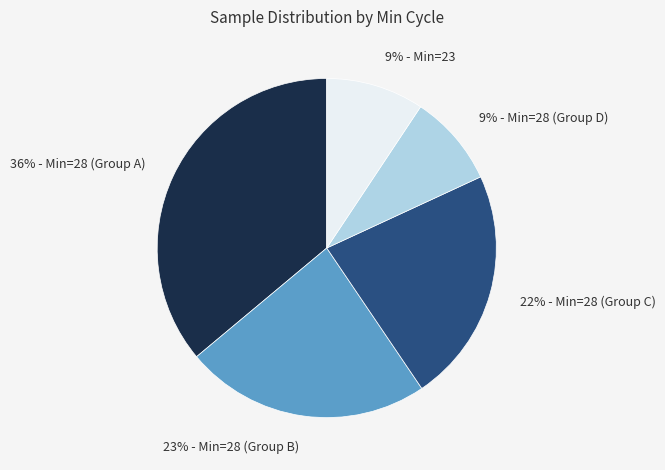

Is the sum of 9% - Min=23 and 36% - Min=28 (Group A) greater than half?

No